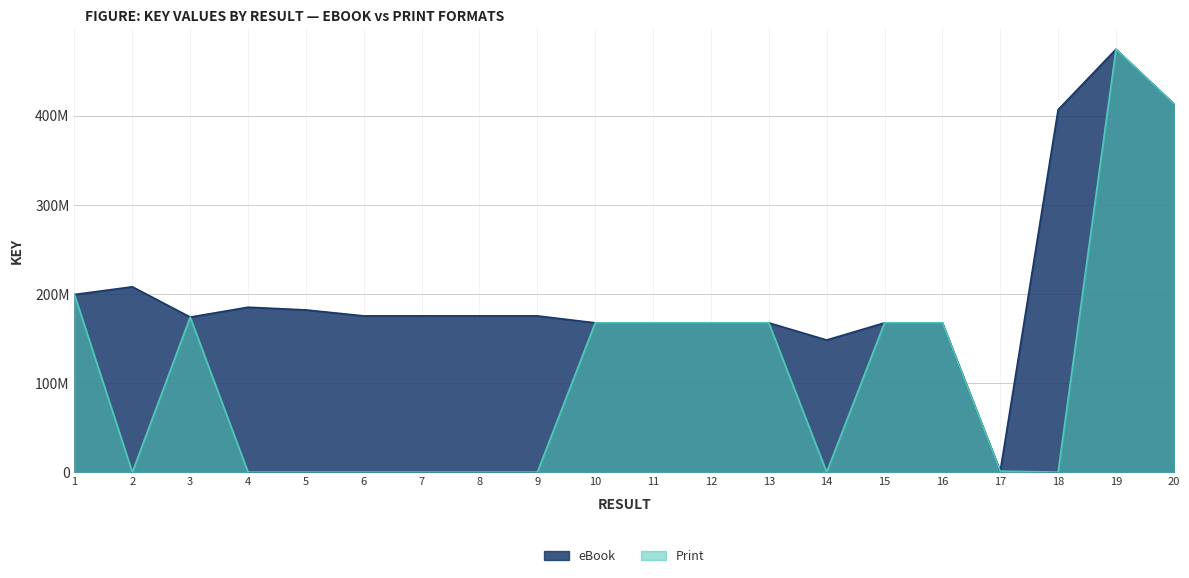

What is the difference between the highest and lowest values at 9?

175301892